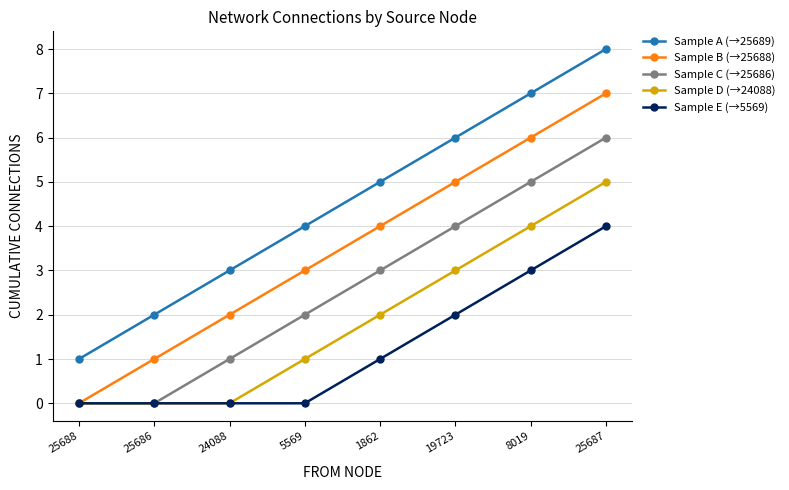

Count the number of data series in this chart.

5